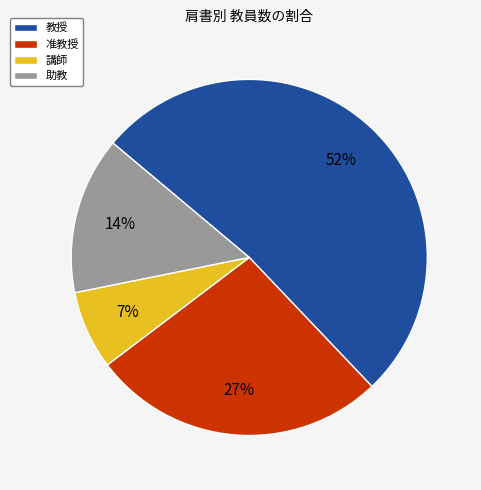

To the nearest percent, what percentage of the pie is 助教?

14%